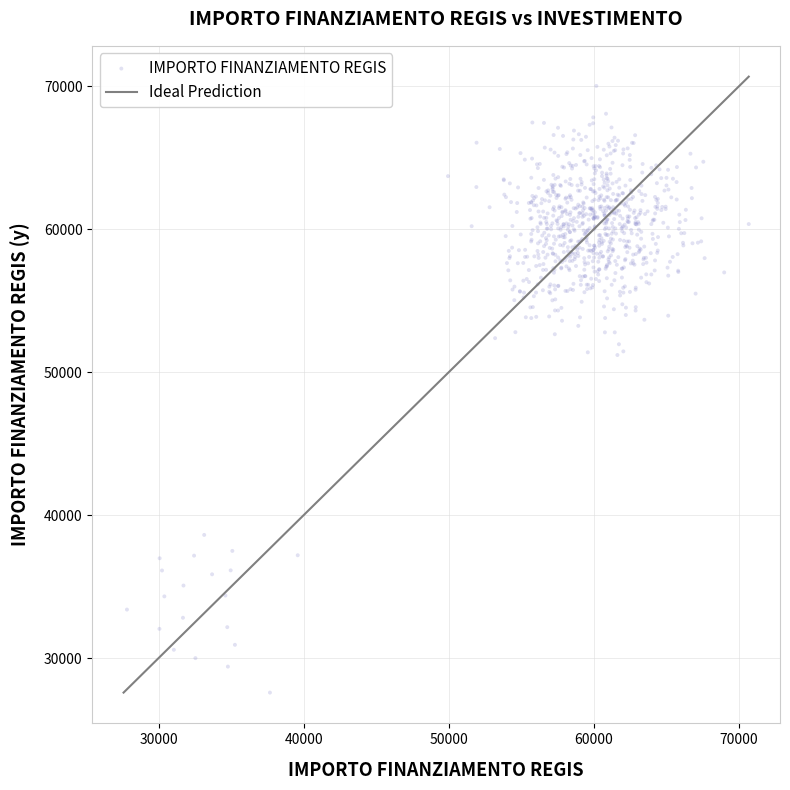

What is the range of X values (max minus min)?

42839.7